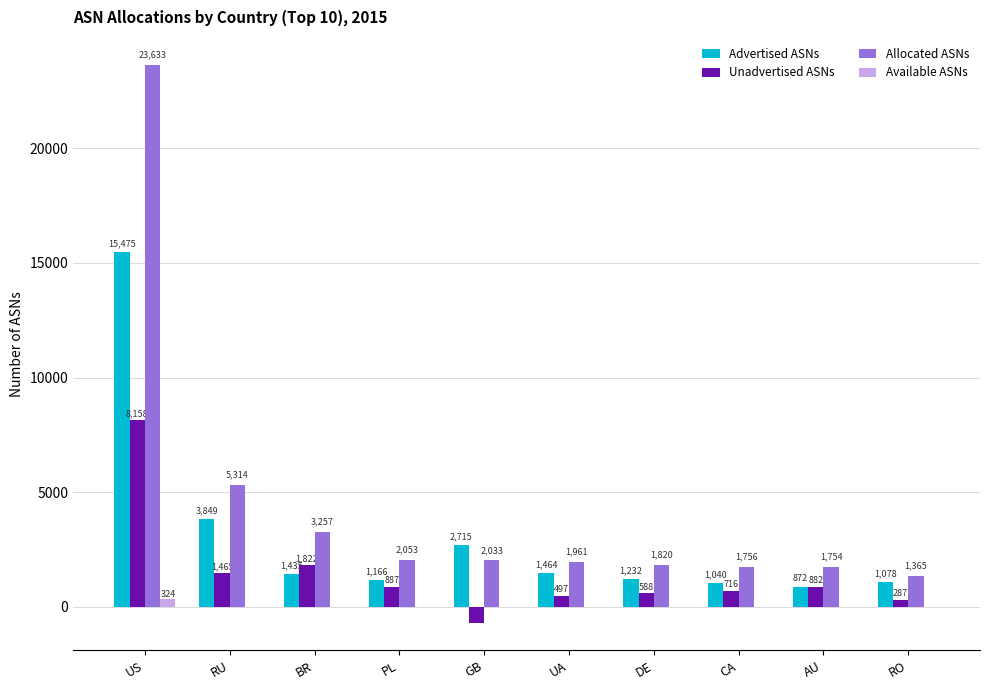

At which label is Allocated ASNs closest to 12499?

RU